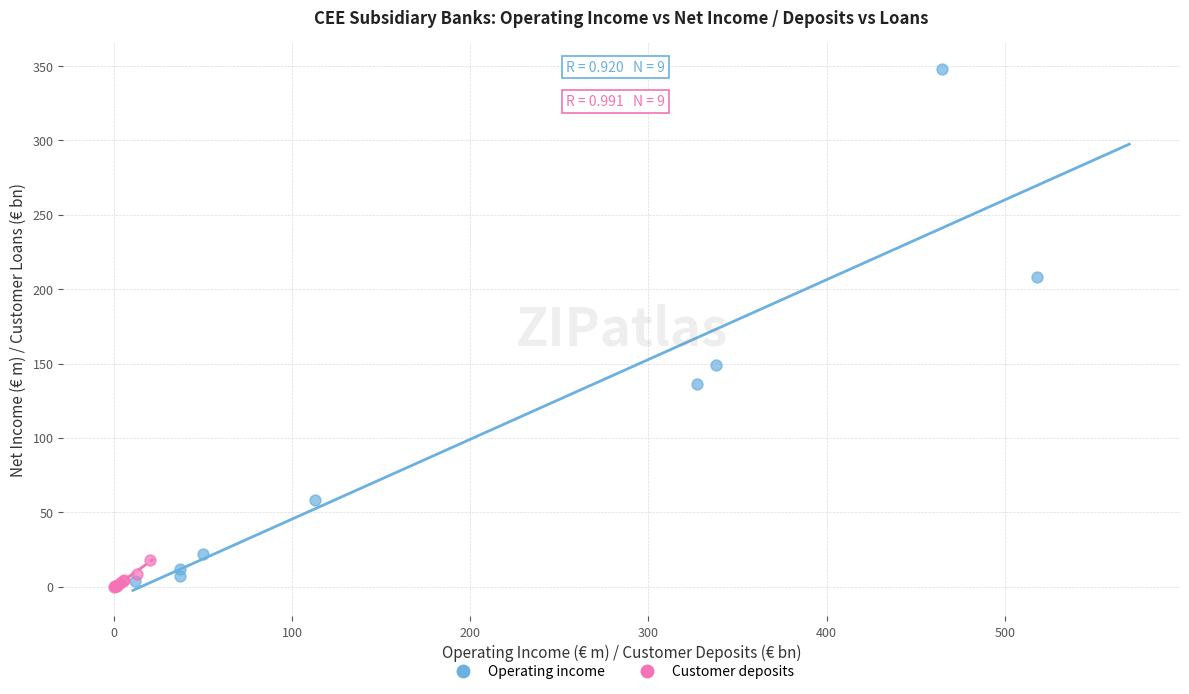

What are all the series names shown in the legend?

Operating income, Customer deposits